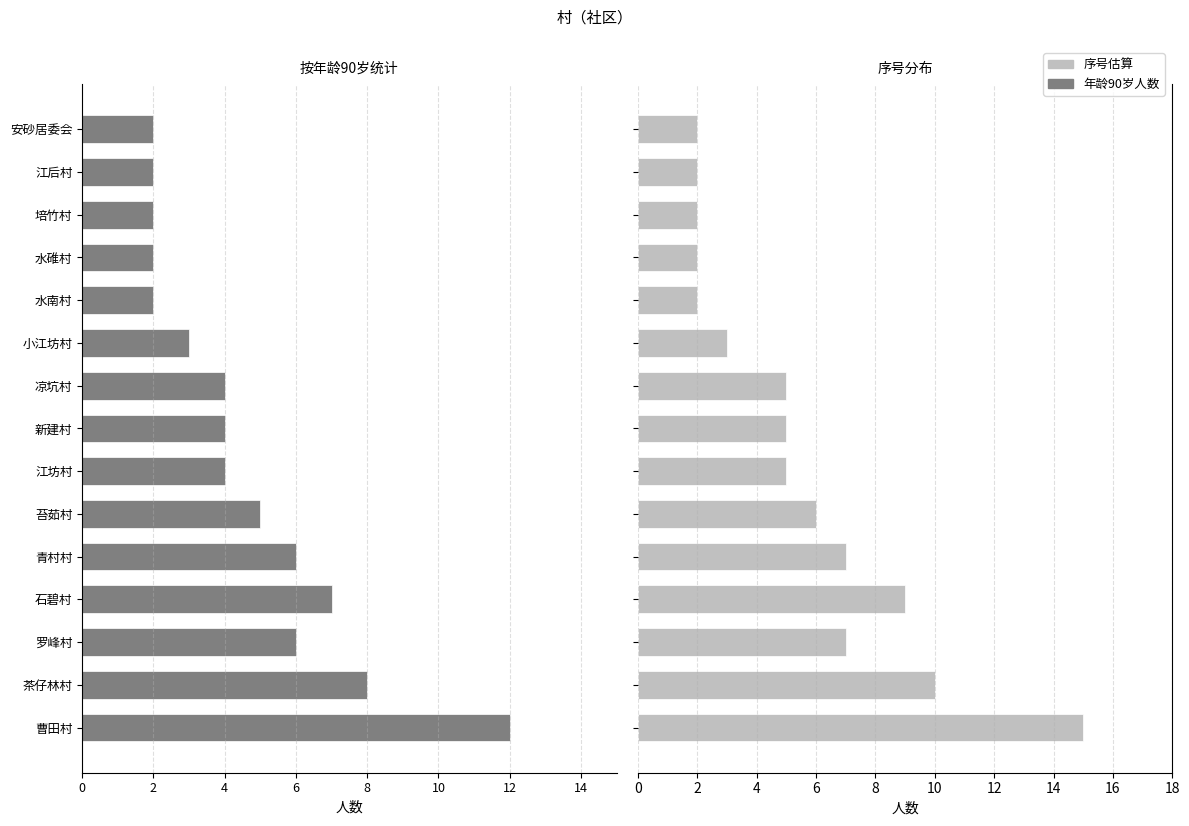

What is the lowest value of the 序号(总计估算) series?

2